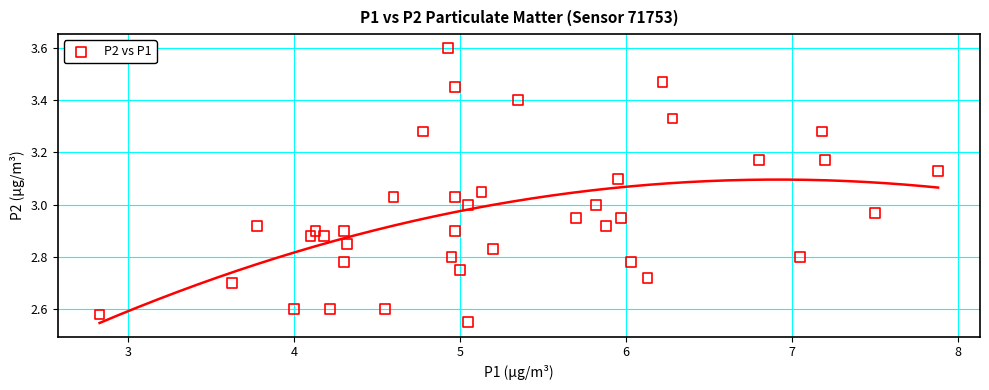

What is the range of X values (max minus min)?

5.0